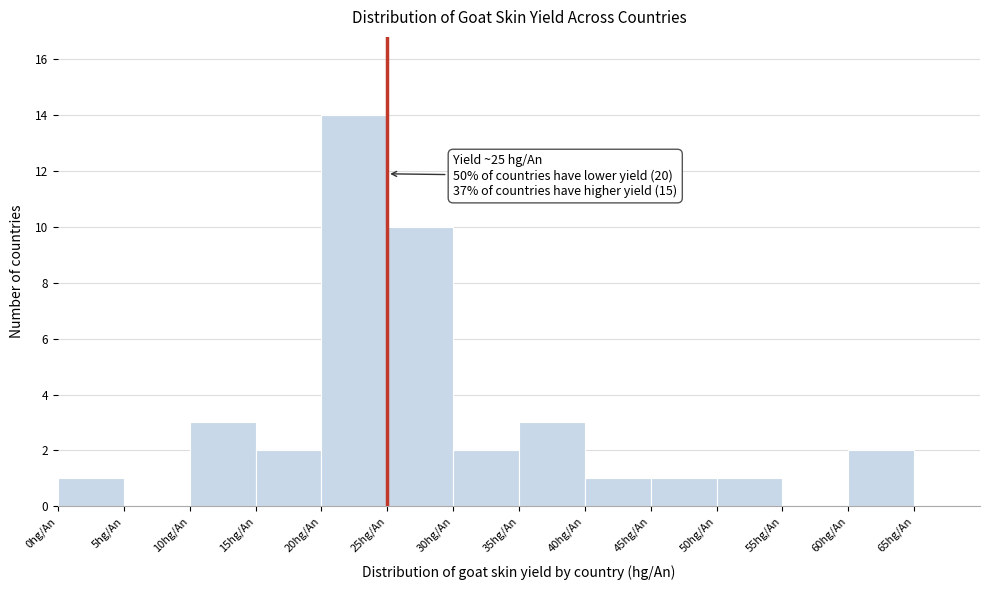

Over which range of the x-axis is the bar tallest?

20 to 25